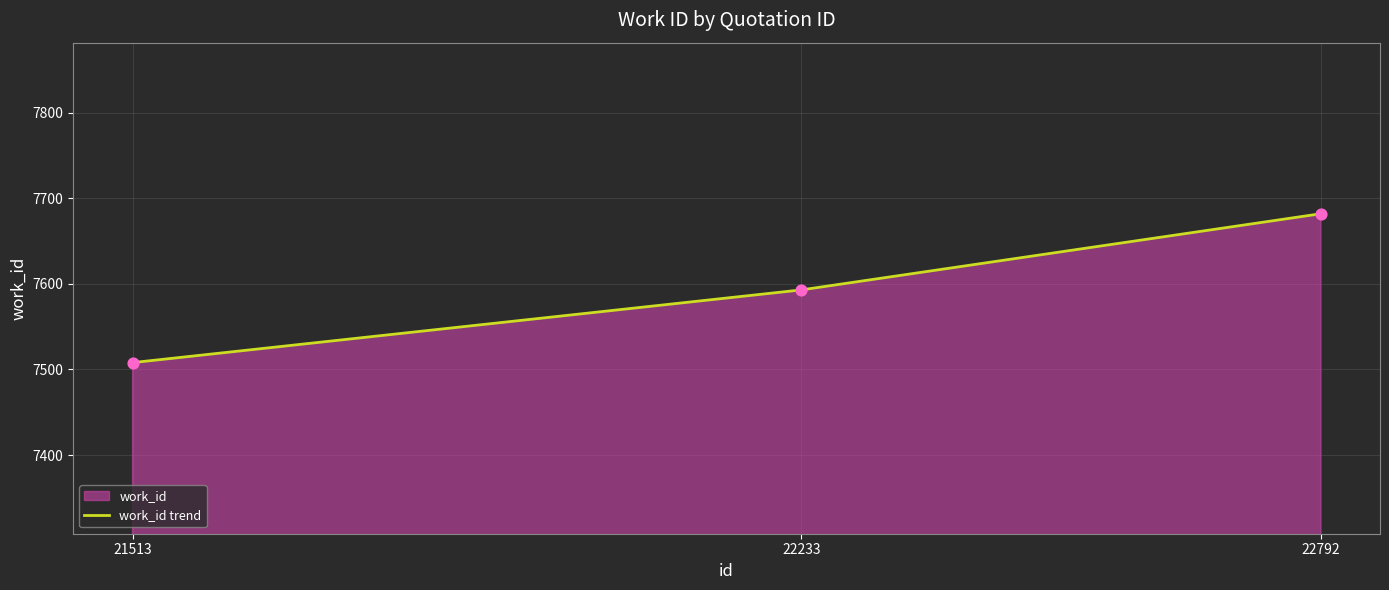

What is the ratio of the value at 22792 to the value at 21513?

1.0